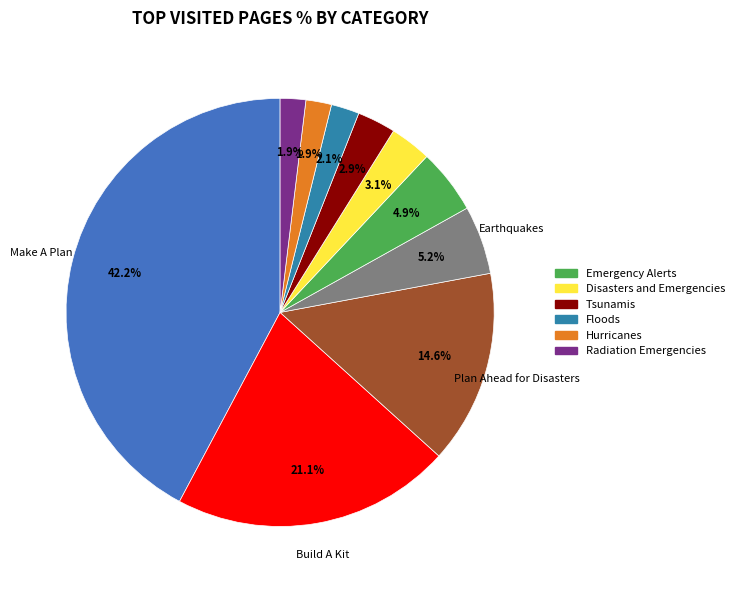

Count the number of slices in the pie.

10